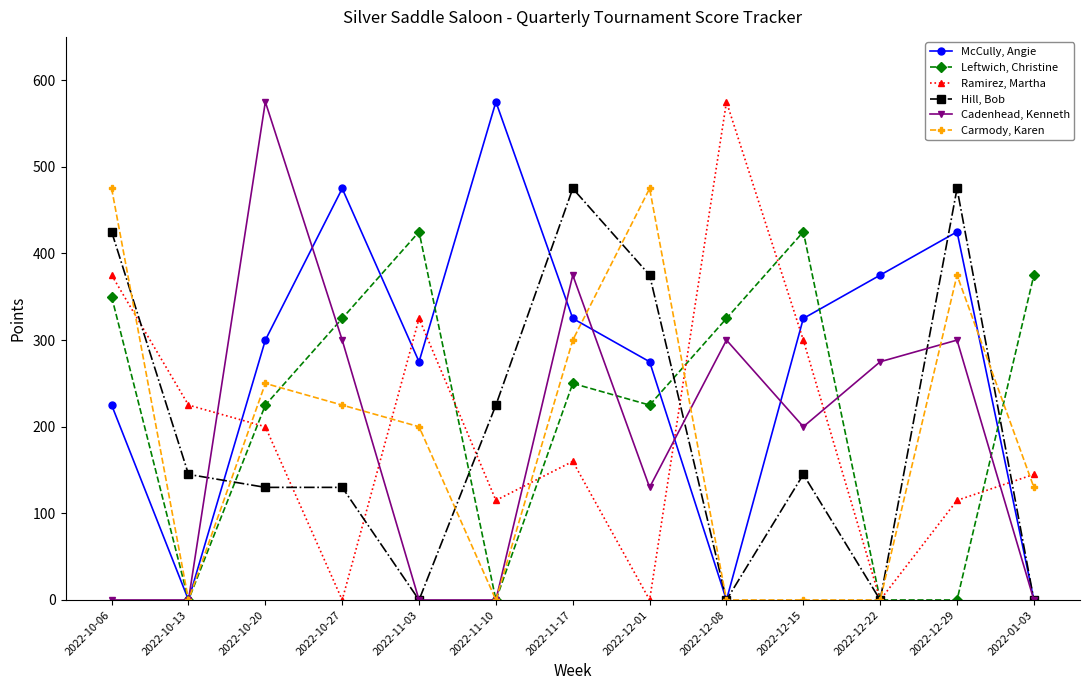

How many interior local peaks does the Cadenhead, Kenneth series have?

4